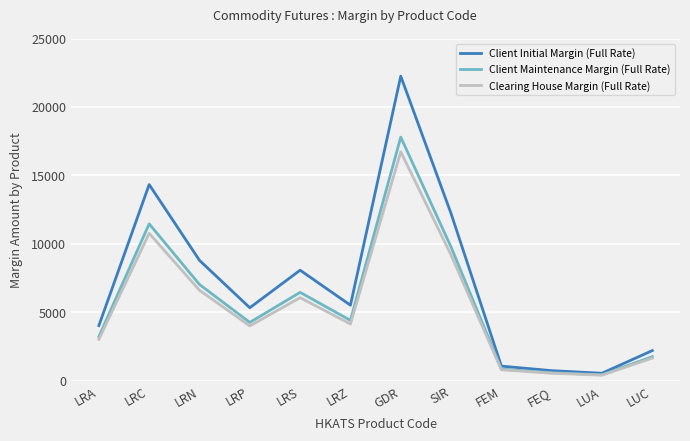

Count the number of categories in the chart.

12